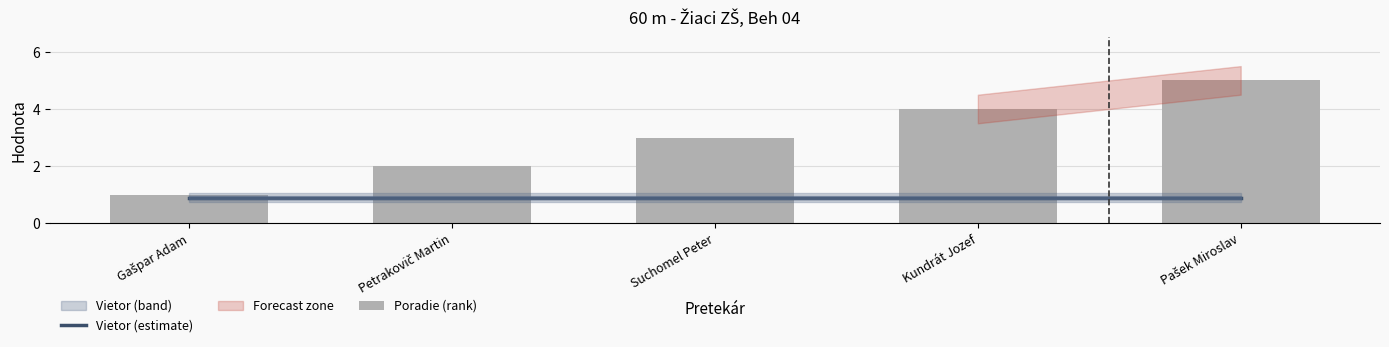

What is the label of the 4th bar from the right?

Petrakovič Martin